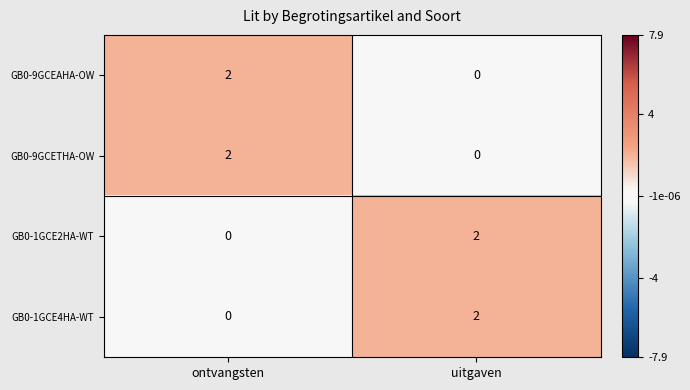

What is the spread (max minus min) of values at ontvangsten?

2